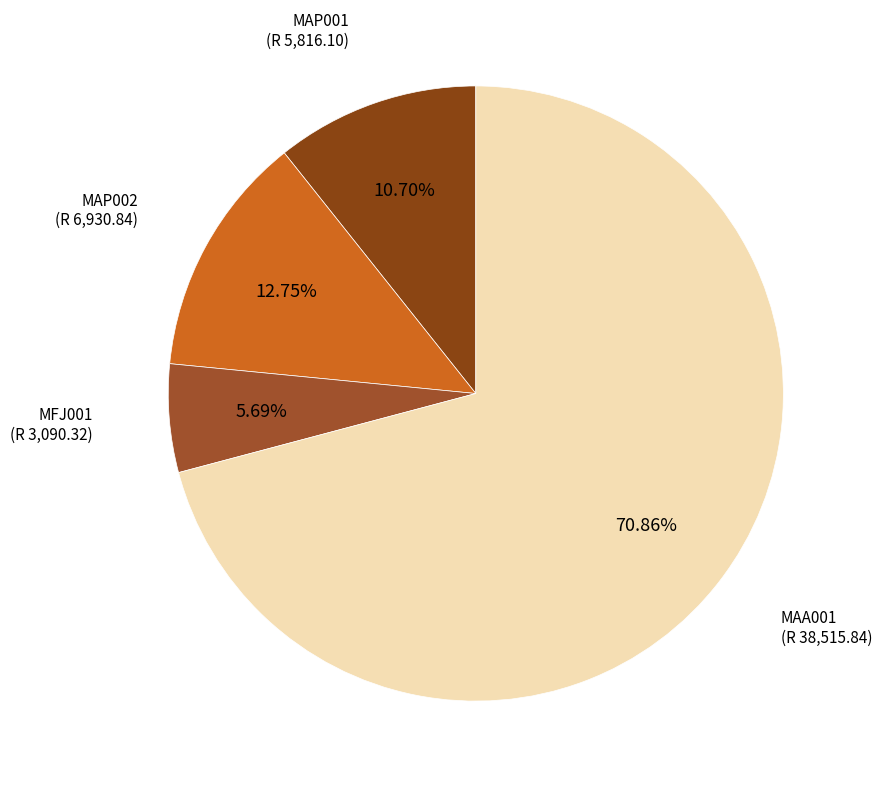

To the nearest percent, what percentage of the pie is MAP001?

11%